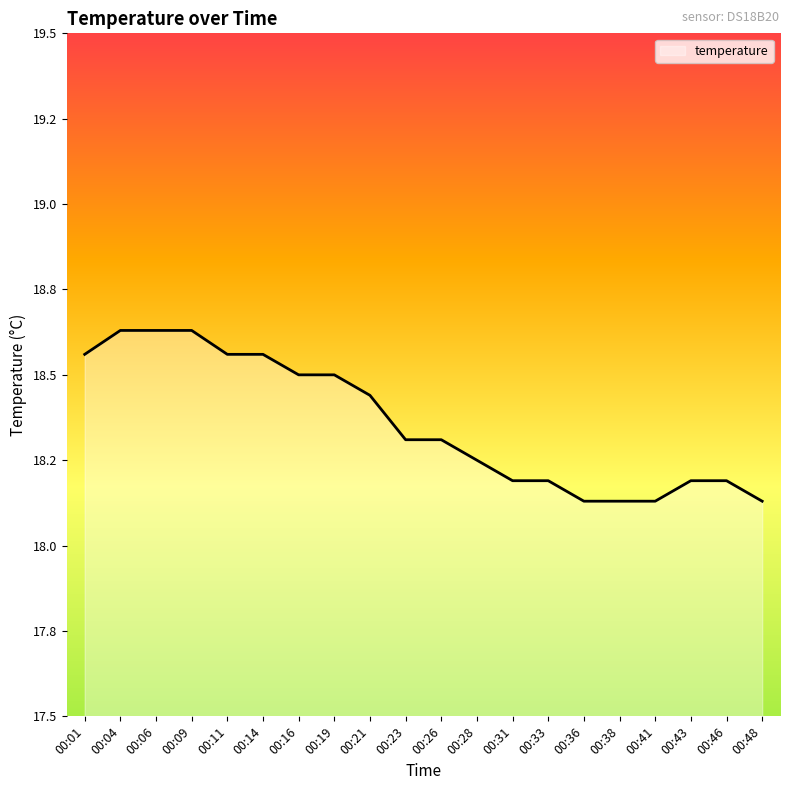

Does the chart have visible grid lines?

No